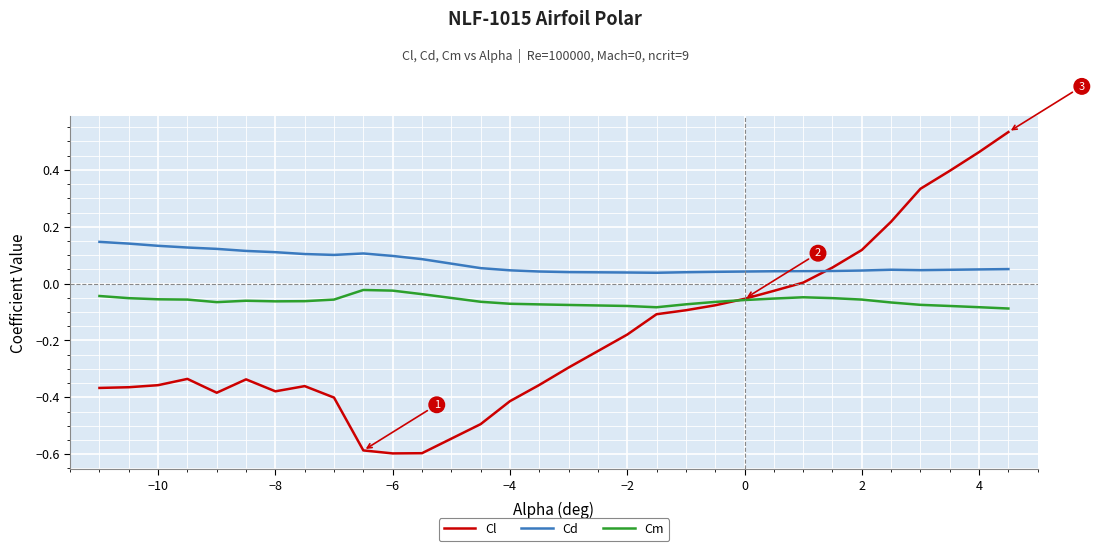

What is the sum of all Cl values?

-5.0